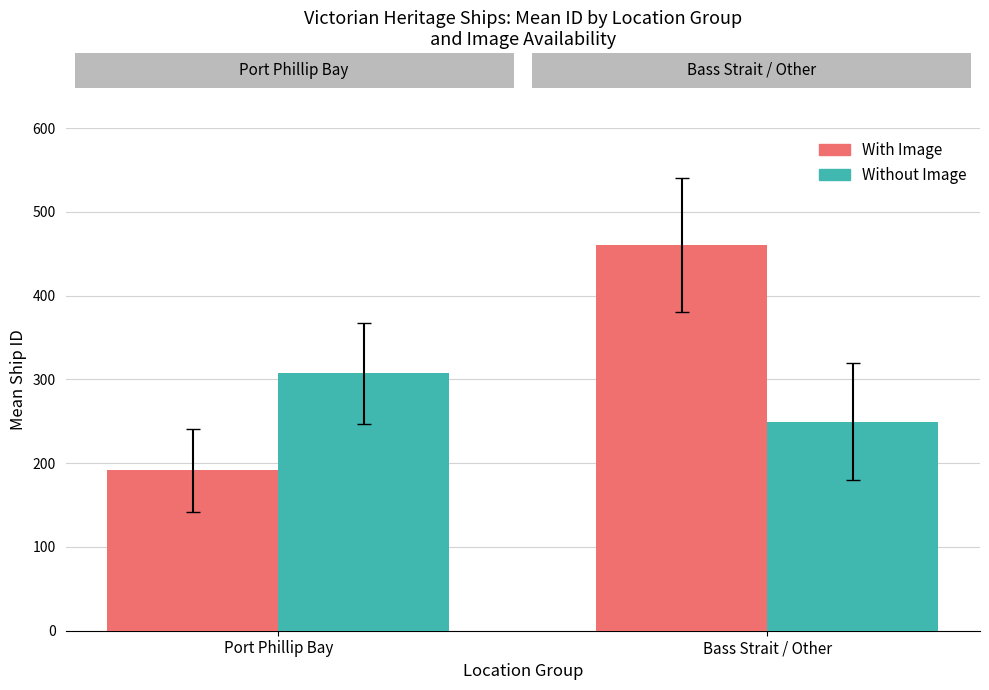

Does the chart contain stacked bars?

No